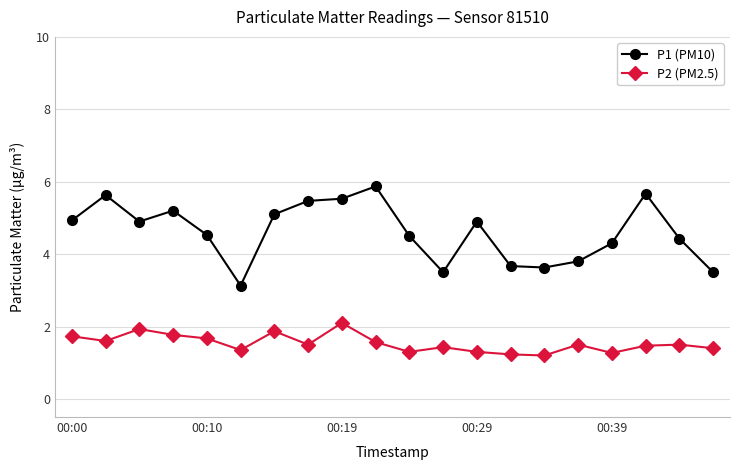

What is the value of the P1 (PM10) point at the 13th from the left?

4.9